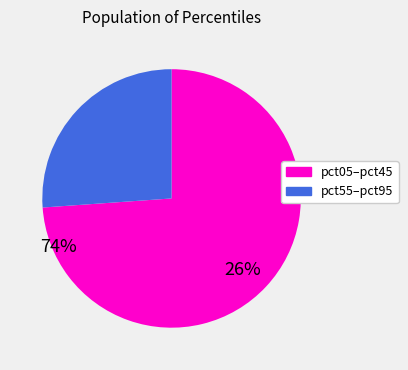

Is there a majority slice in this chart?

Yes